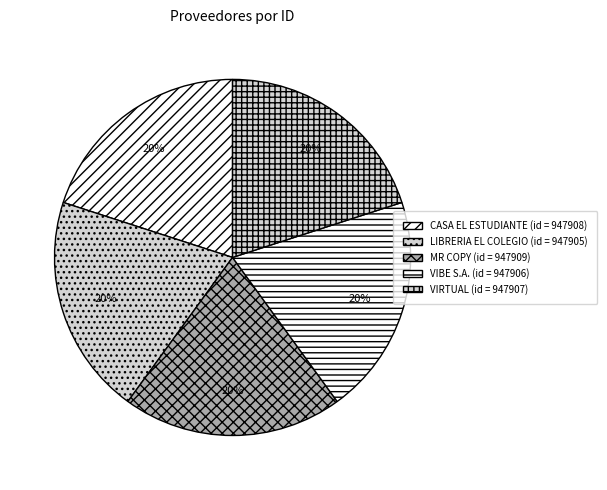

Is it true that VIBE S.A. is 5% of the pie?

False